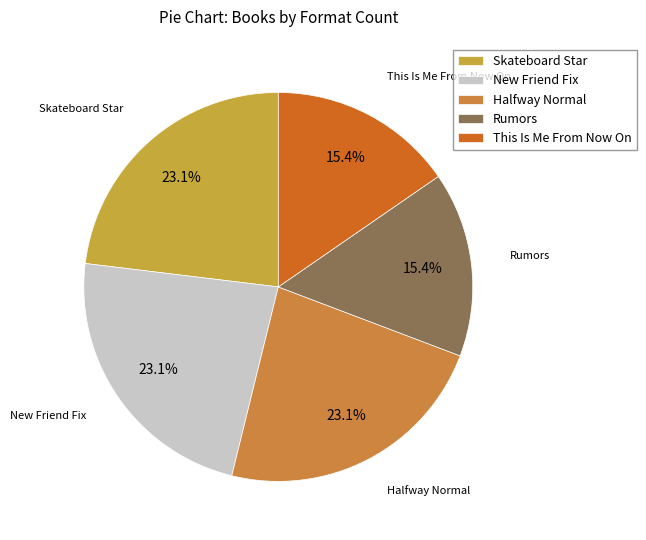

To the nearest percent, what is the difference between the Rumors and New Friend Fix slice percentages?

8%